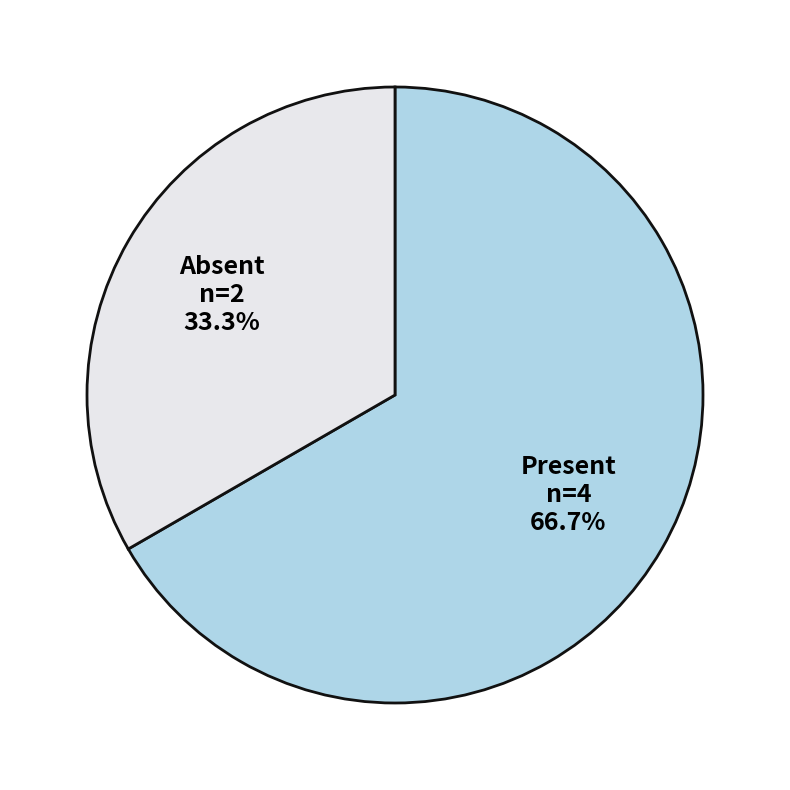

Does any single category account for the majority?

Yes